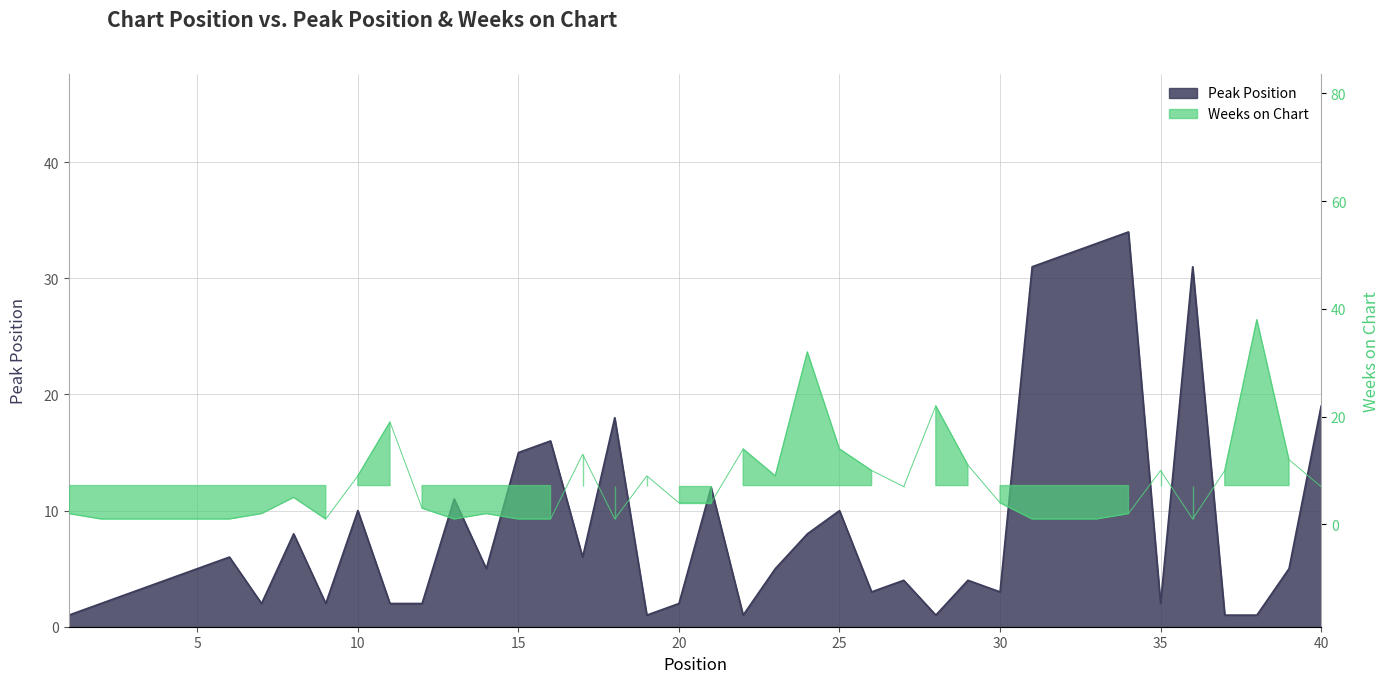

Which category has the lowest value across all series?

1